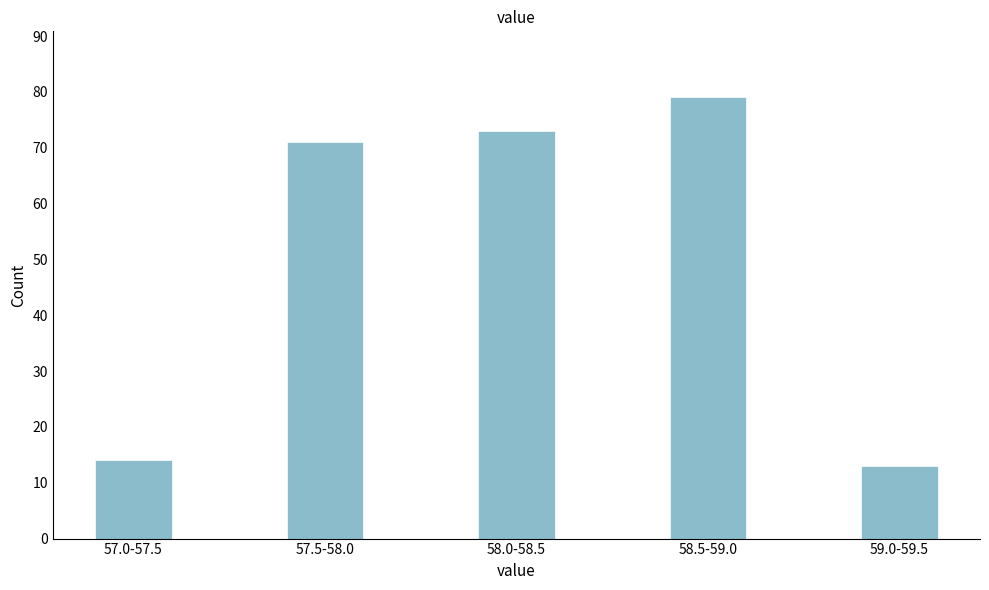

Reading left to right, extract all data points from this chart.

57.0-57.5=14	57.5-58.0=71	58.0-58.5=73	58.5-59.0=79	59.0-59.5=13